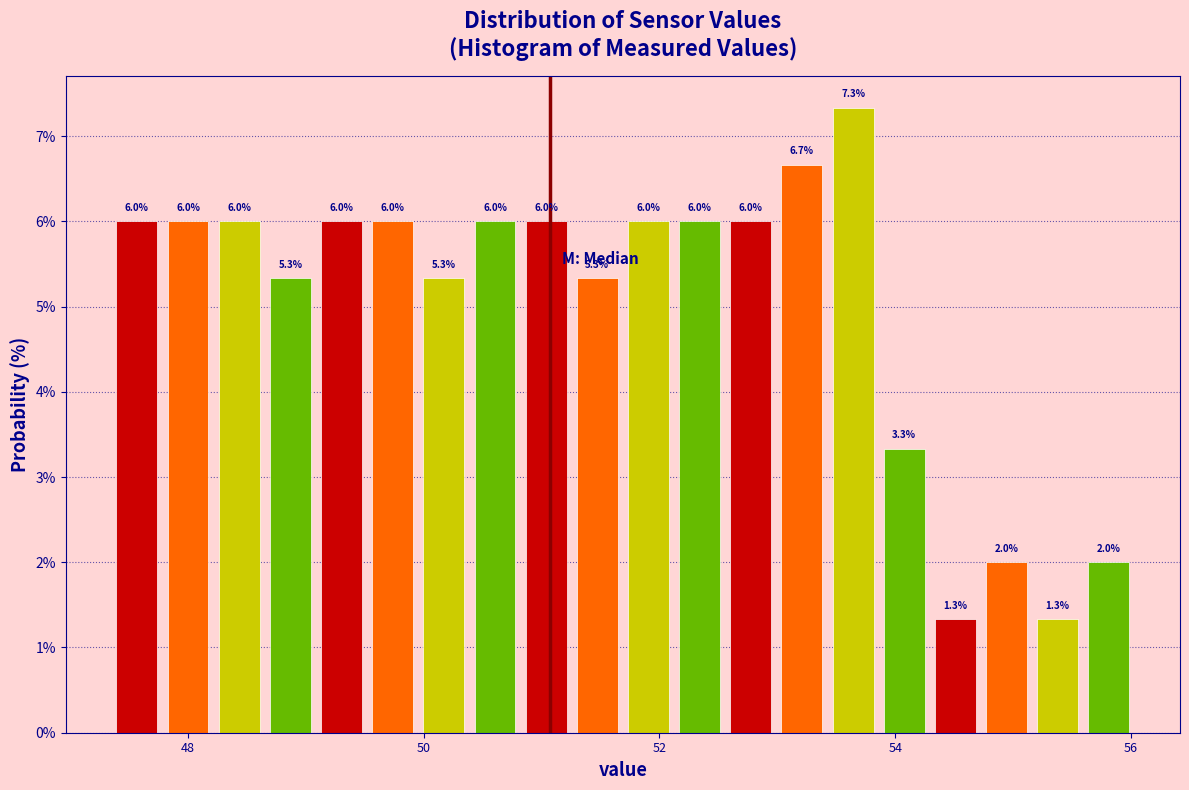

Around what value on the x-axis is the tallest bar? Give the approximate position of its centre, as read against the axis.

53.6